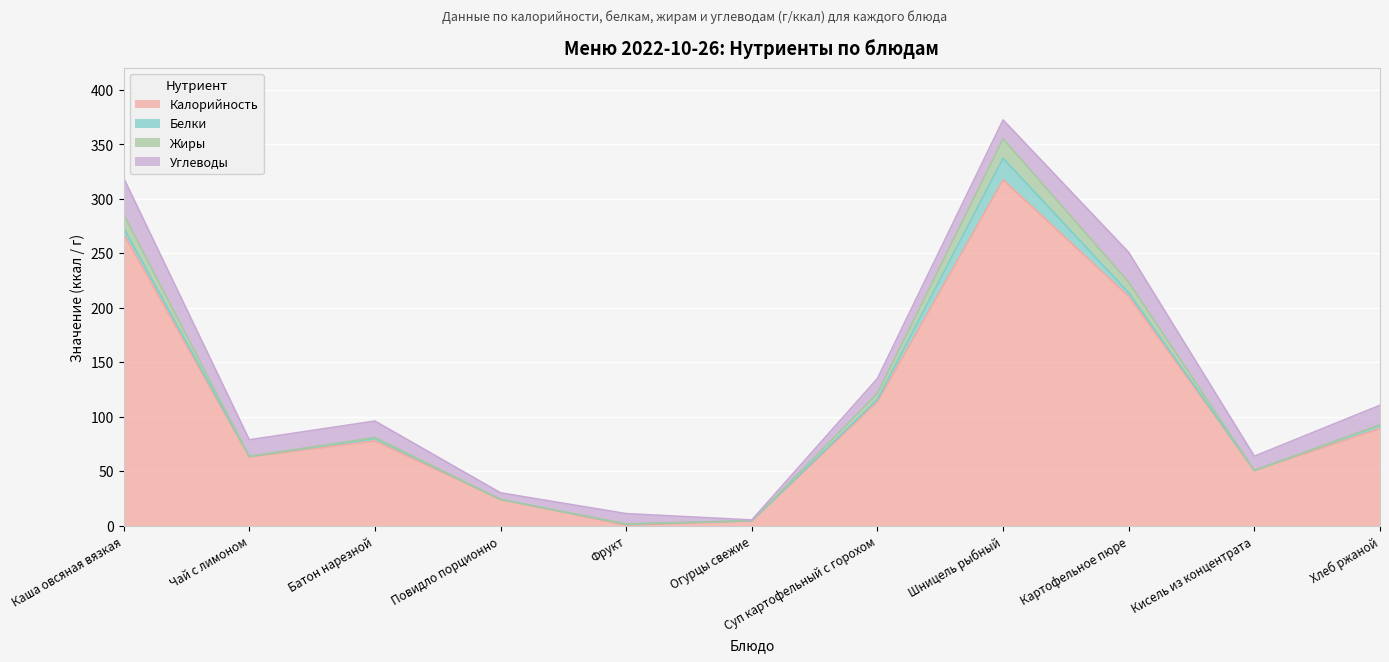

Which category has the highest value in the Калорийность series?

Шницель рыбный